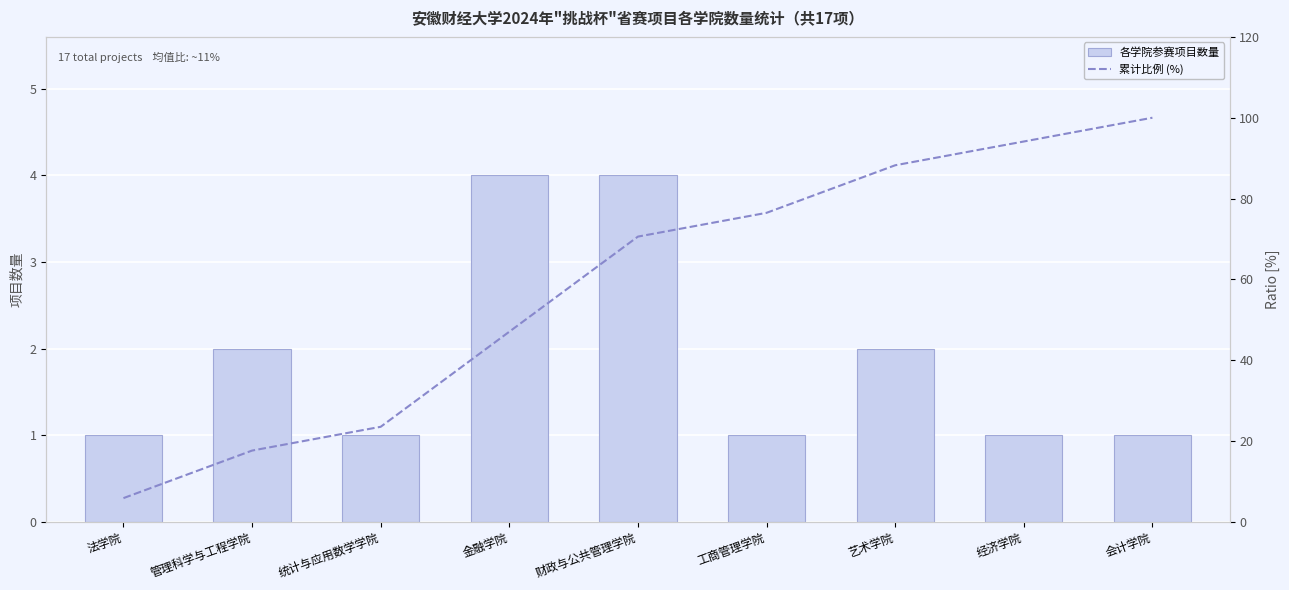

What is the spread (max minus min) of values at 财政与公共管理学院?

66.6